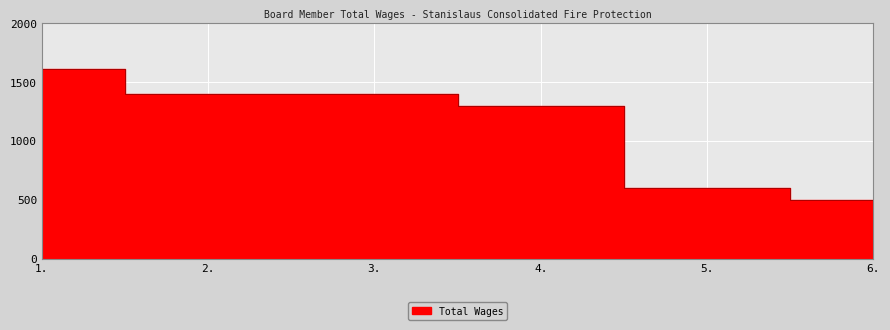

Which has a higher value, 5. or 2.?

2.